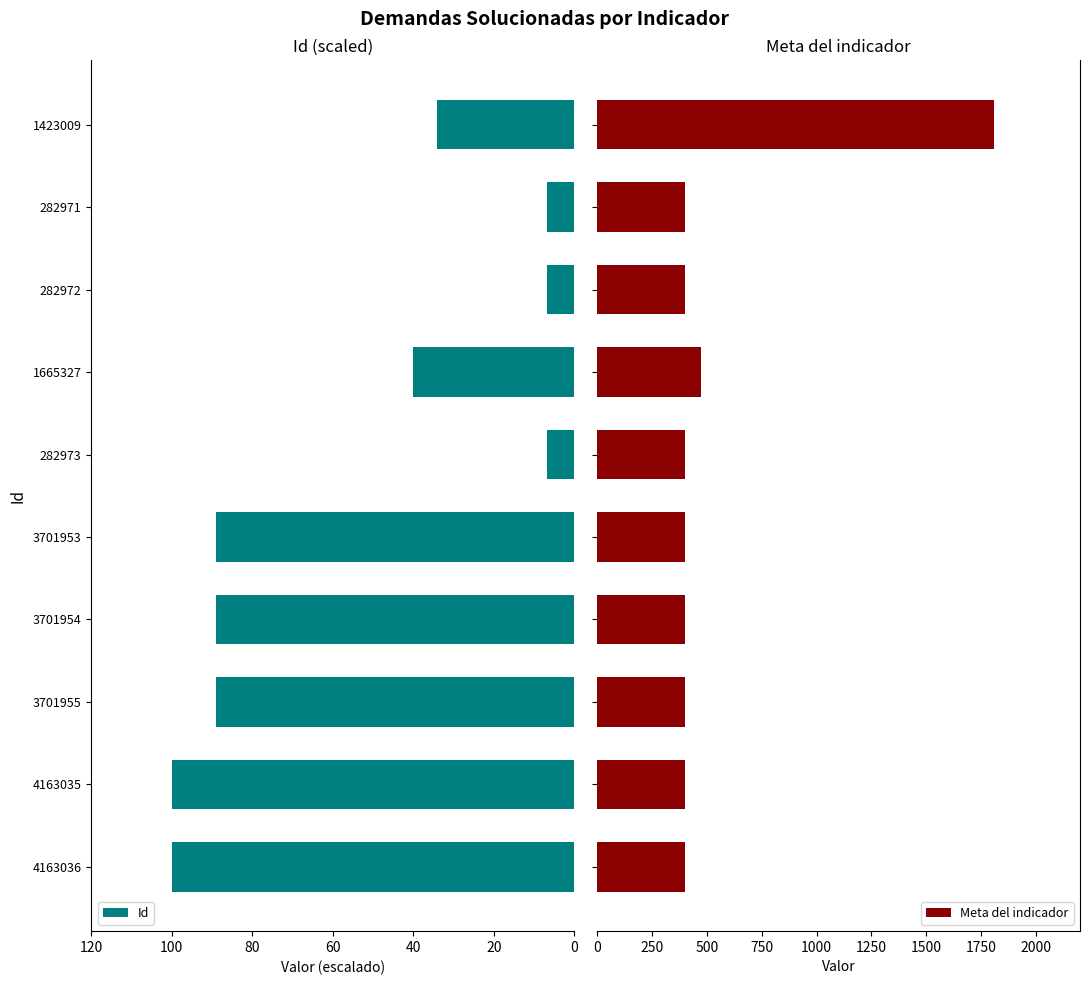

The Id series shows 57.4 at 1665327. True or false?

False